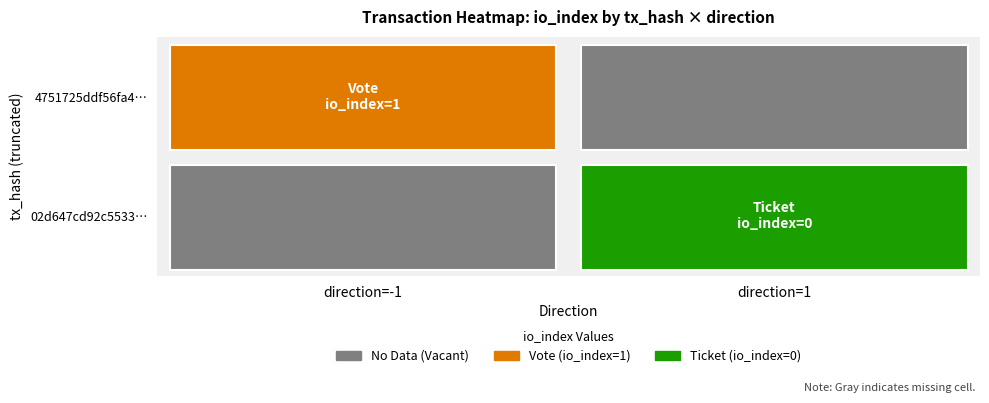

Reading left to right, list all the values displayed in this chart.

4751725ddf56fa41c0b26aac71129119f44a5f5: direction=-1	io_index=1
02d647cd92c553300c6c79f1e4b7f3e97bfa94b: direction=1	io_index=0